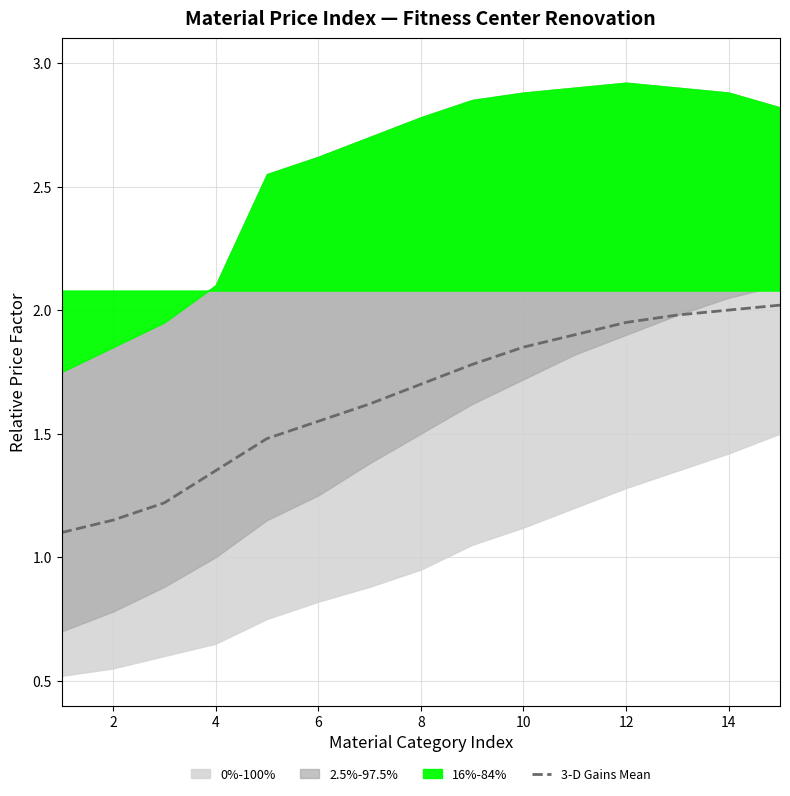

Reading left to right, extract all data points from this chart.

1.1	1.1	1.2	1.4	1.5	1.6	1.6	1.7	1.8	1.9	1.9	1.9	2.0	2.0	2.0